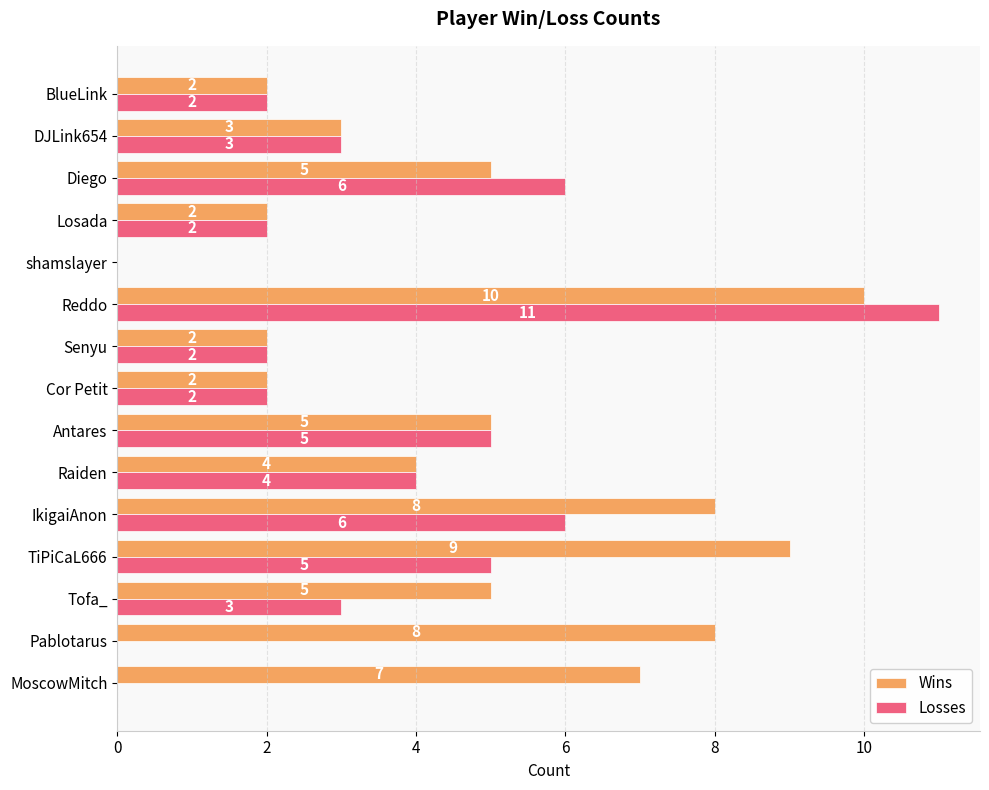

What is the sum of the Wins values at Raiden and BlueLink?

6